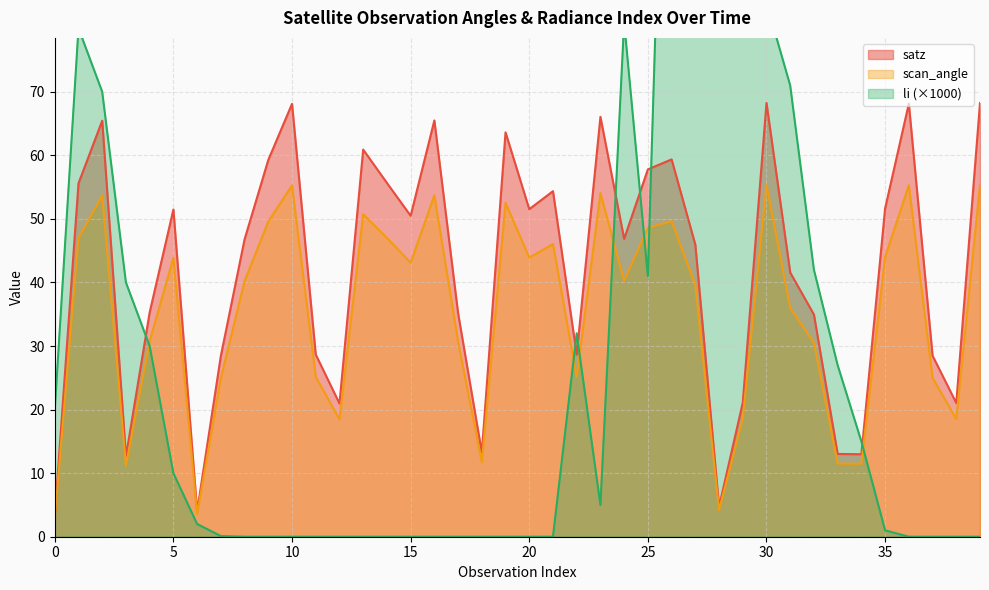

In li, how many points are higher than both neighbors (excluding endpoints)?

9